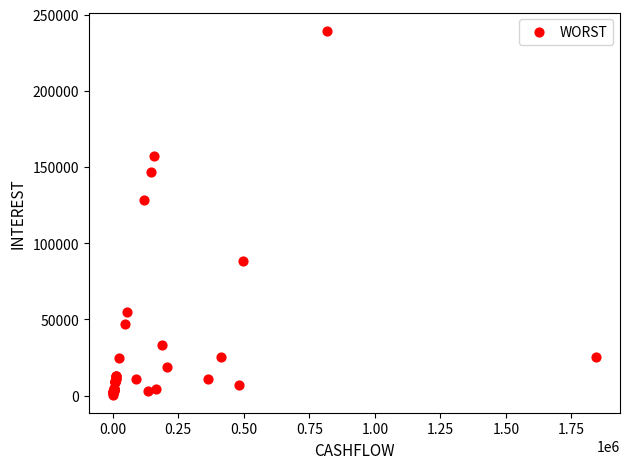

What Y value in the scatter plot is closest to 120108?

128239.7